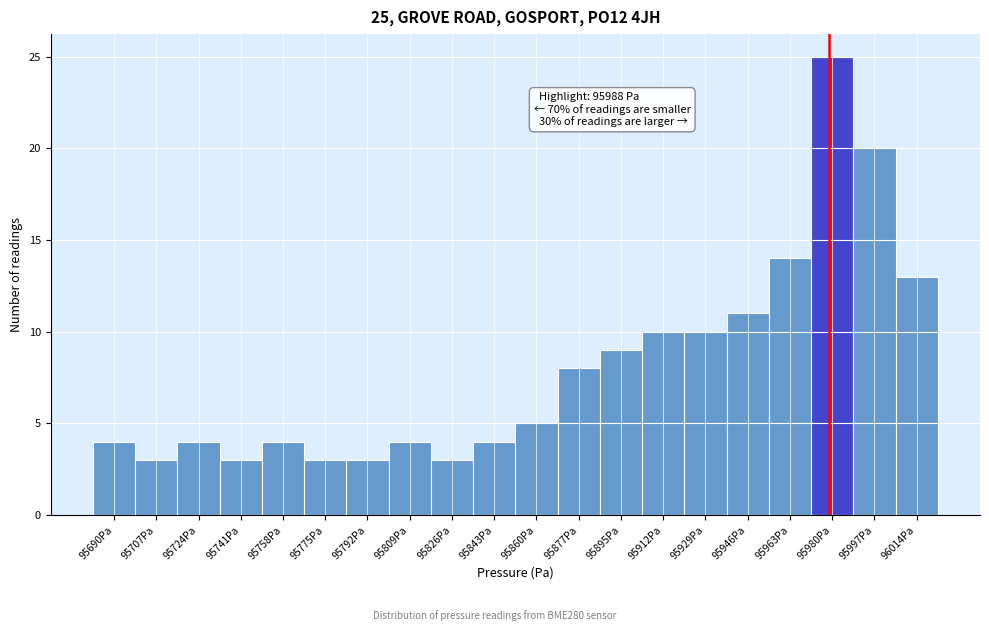

Reading left to right, transcribe all the data shown in this chart.

4	3	4	3	4	3	3	4	3	4	5	8	9	10	10	11	14	25	20	13